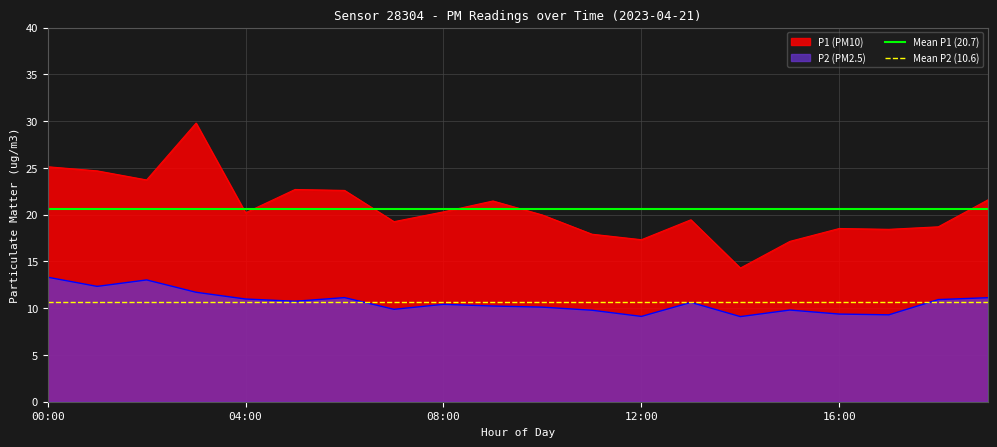

True or false: P2 (PM2.5) and P1 (PM10) cross at least once.

False